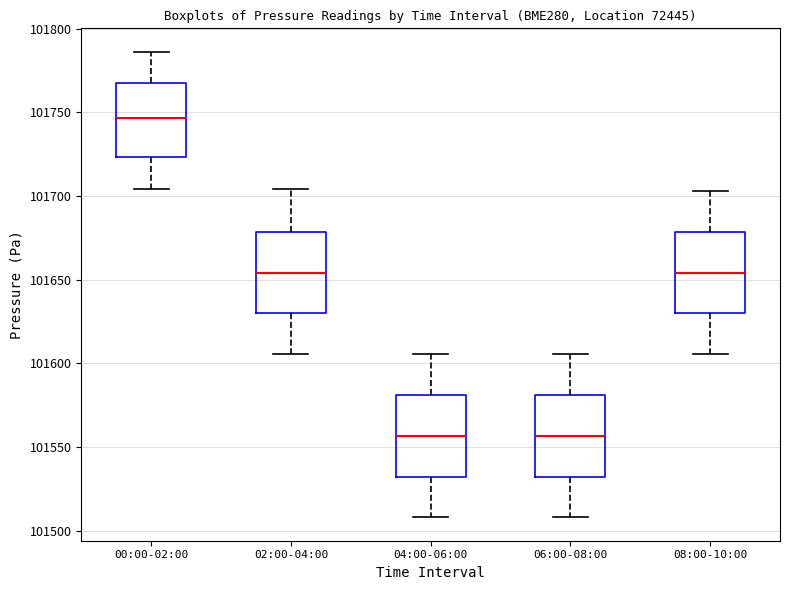

Reading left to right, read every box against the y-axis: the position of its median line, the range the box covers, and the ends of its whiskers. The values are not printed on the chart, so give them approximately, as read against the axis.

00:00-02:00: median 101745, box 101725 to 101770, whiskers 101705 to 101785
02:00-04:00: median 101655, box 101630 to 101680, whiskers 101605 to 101705
04:00-06:00: median 101555, box 101530 to 101580, whiskers 101510 to 101605
06:00-08:00: median 101555, box 101530 to 101580, whiskers 101510 to 101605
08:00-10:00: median 101655, box 101630 to 101680, whiskers 101605 to 101705